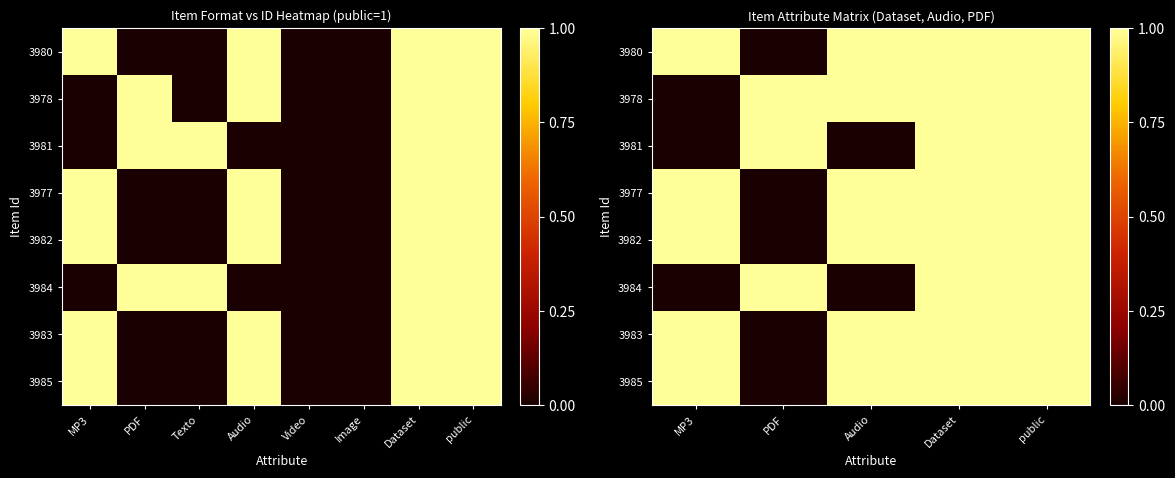

What is the greatest value displayed?

1